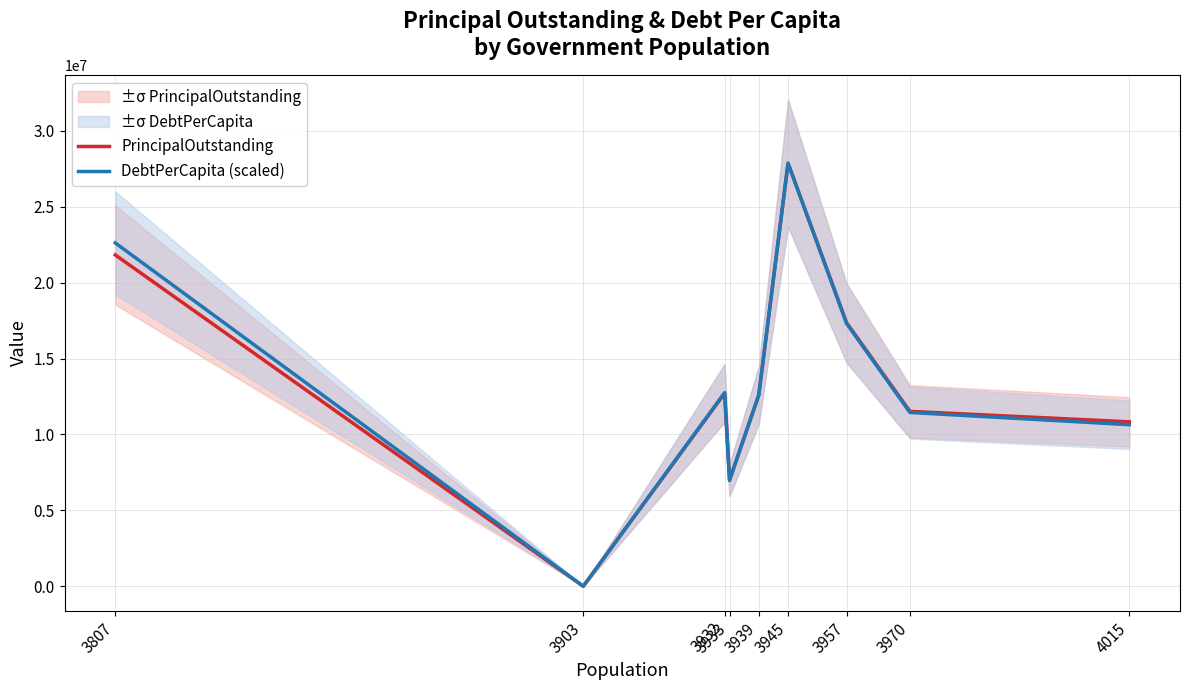

The DebtPerCapita (scaled) series shows 11447455.9 at 3970. True or false?

True